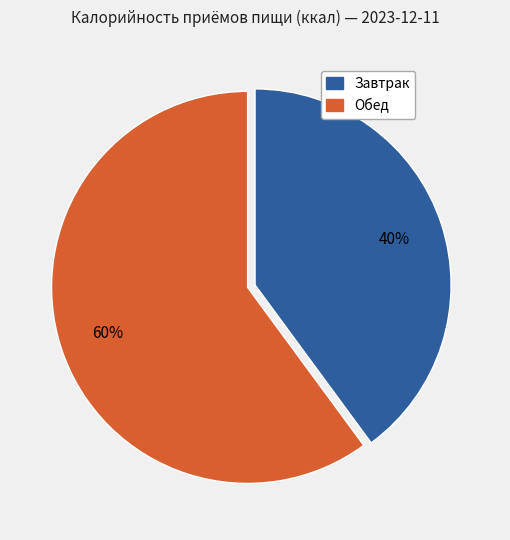

Which slice is the largest?

Обед